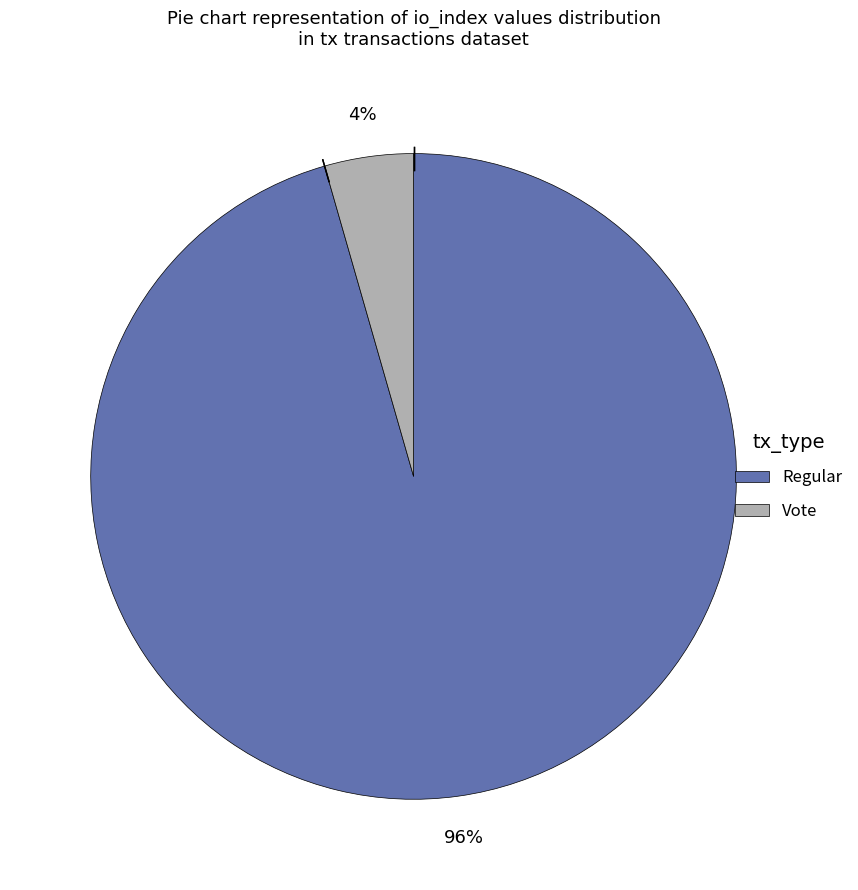

Which slice is the smallest?

Vote